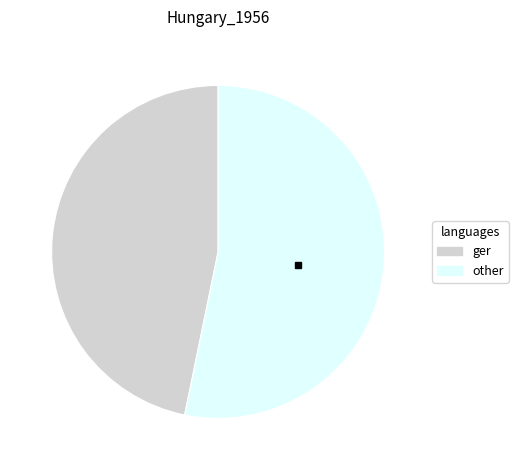

Does any single category account for the majority?

Yes